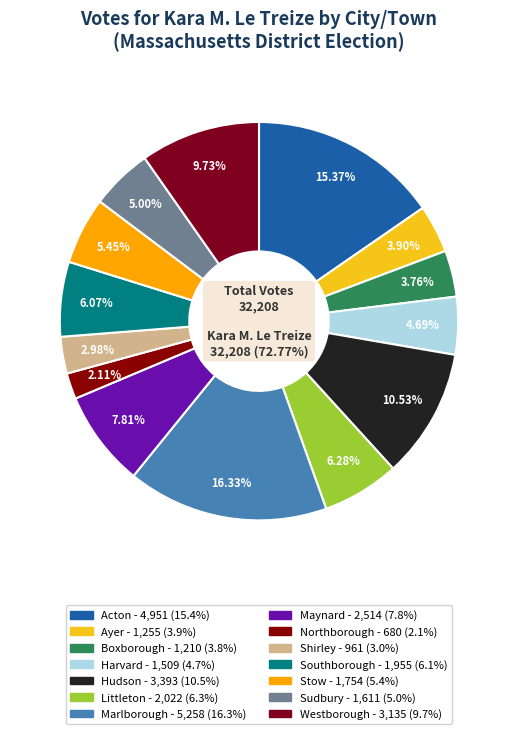

To the nearest percent, what is the difference between the Westborough and Boxborough slice percentages?

6%